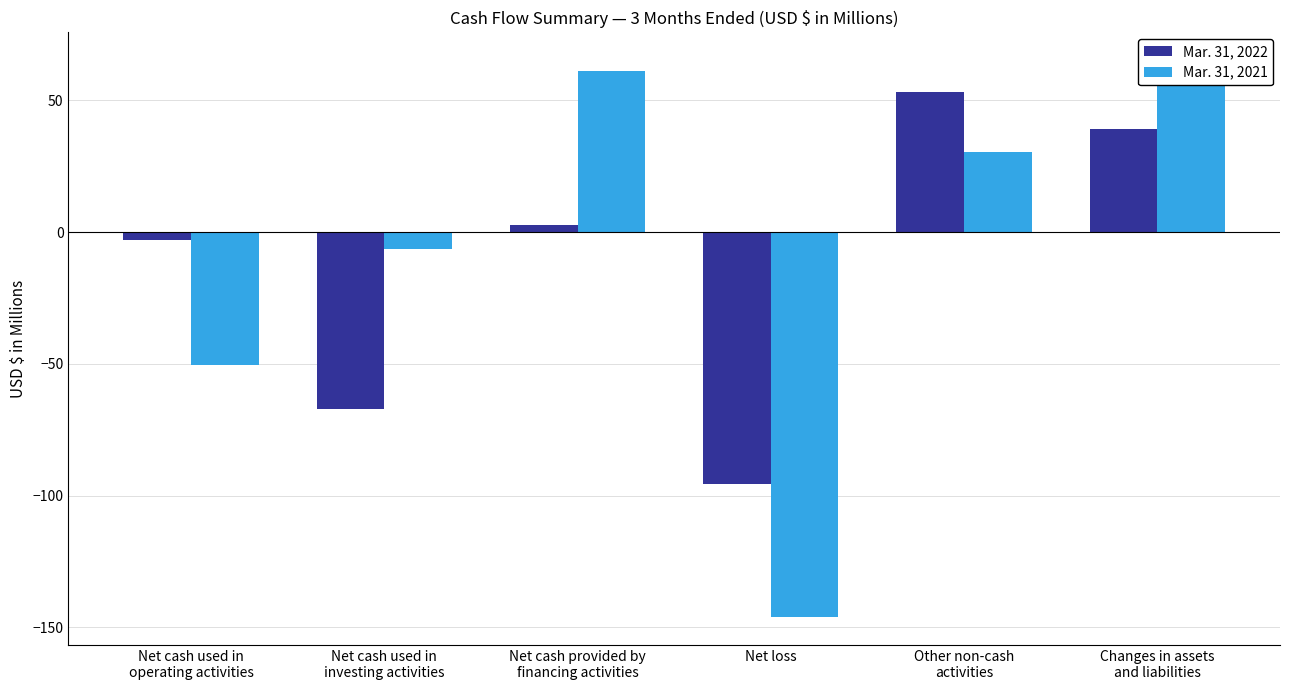

What is the label of the 2nd bar from the left?

Net cash used in
investing activities